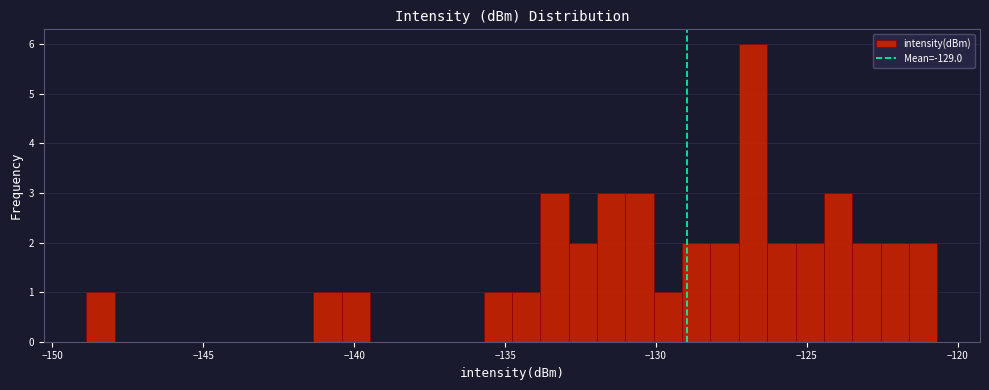

Read against the x-axis, roughly where is the centre of the tallest bar?

-127.0